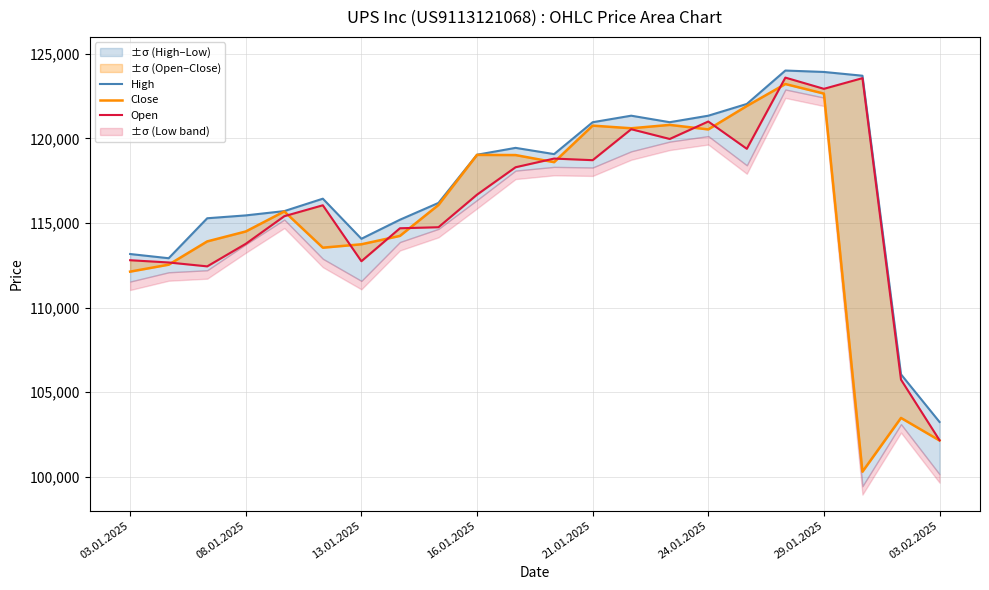

True or false: High and Close cross at least once.

False